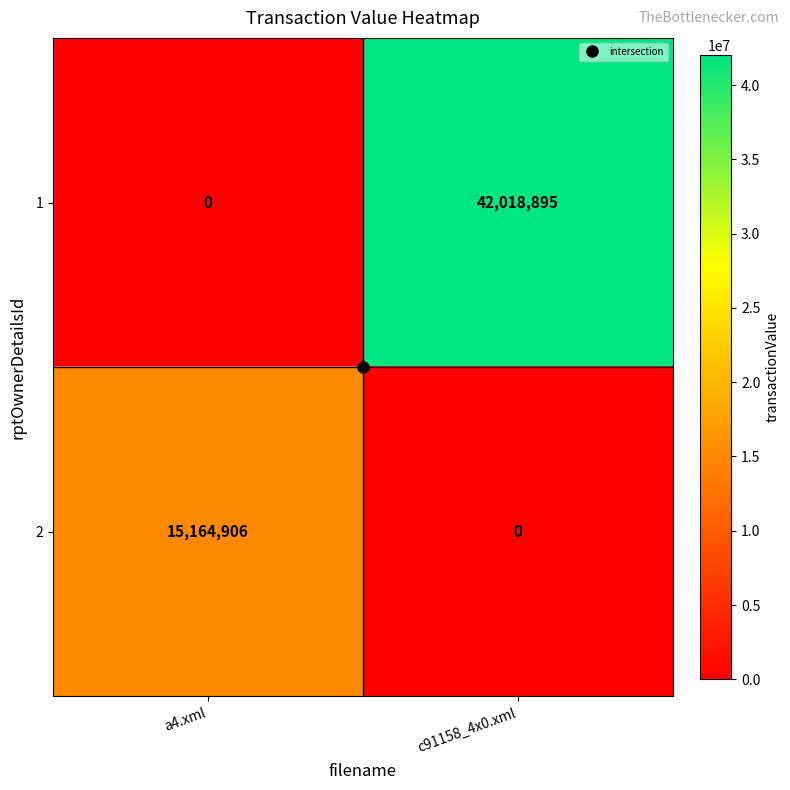

List the series in order of their peak value, highest first.

1, 2